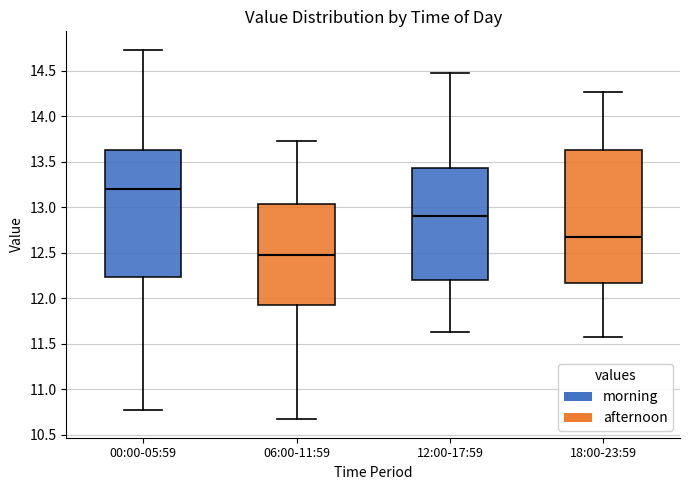

Reading left to right, transcribe this box plot: for each box, give where its median line is, the range the box spans, and where its two whiskers end, as read against the y-axis. The values are not printed on the chart, so give them approximately, as read against the axis.

00:00-05:59: median 13.20, box 12.25 to 13.65, whiskers 10.75 to 14.75
06:00-11:59: median 12.45, box 11.95 to 13.05, whiskers 10.65 to 13.75
12:00-17:59: median 12.90, box 12.20 to 13.45, whiskers 11.65 to 14.45
18:00-23:59: median 12.65, box 12.15 to 13.65, whiskers 11.55 to 14.25